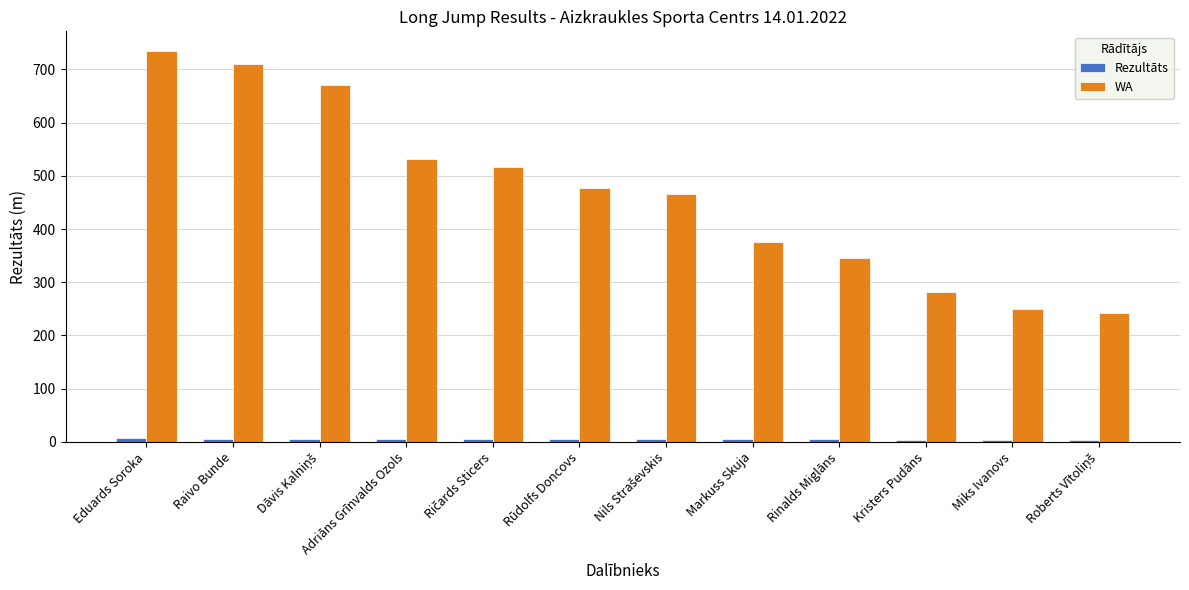

What is the average value of the WA series?

466.7